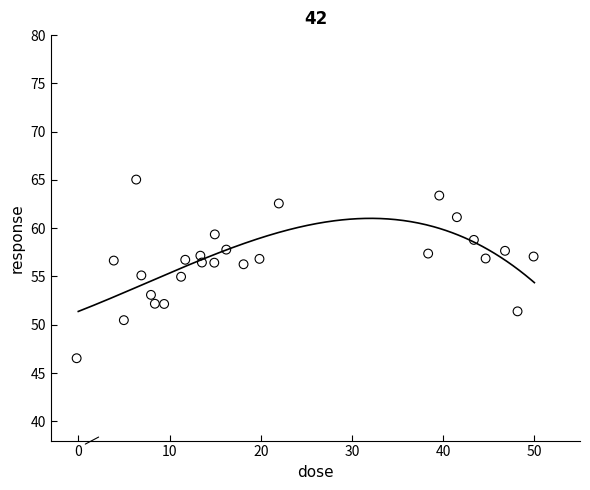

What is the range of Y values (max minus min)?

18.5